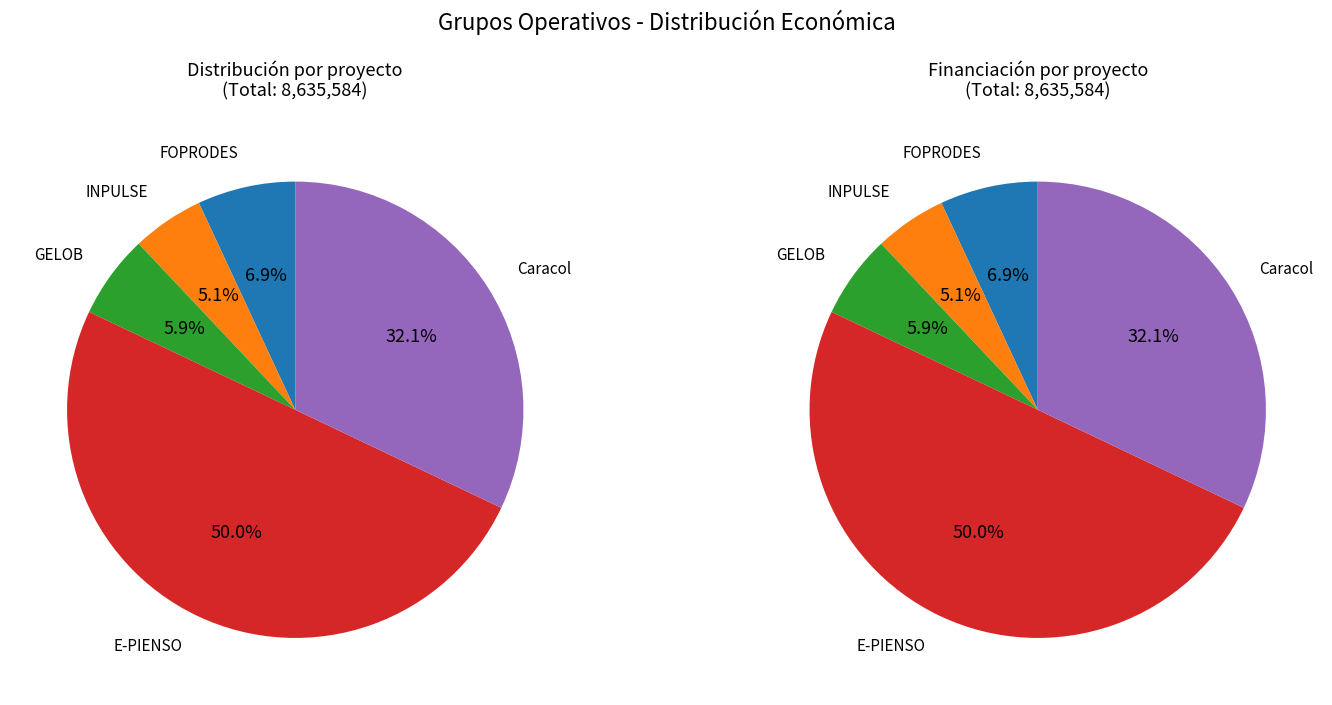

Which category has the biggest portion of the pie?

E-PIENSO